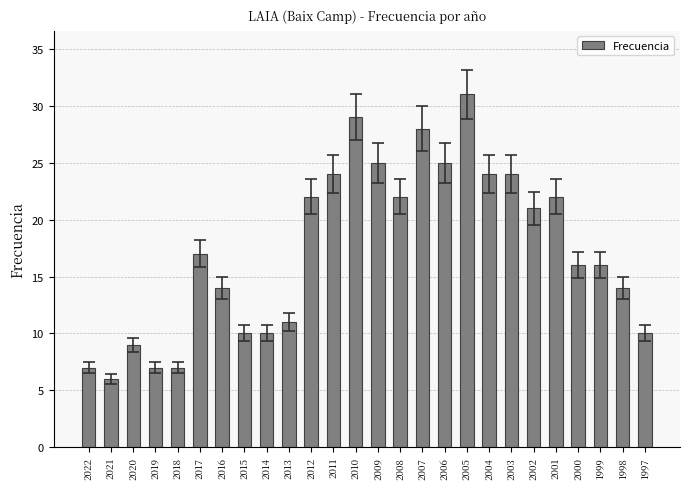

What value does the data have at 1999, to the nearest 5?

15